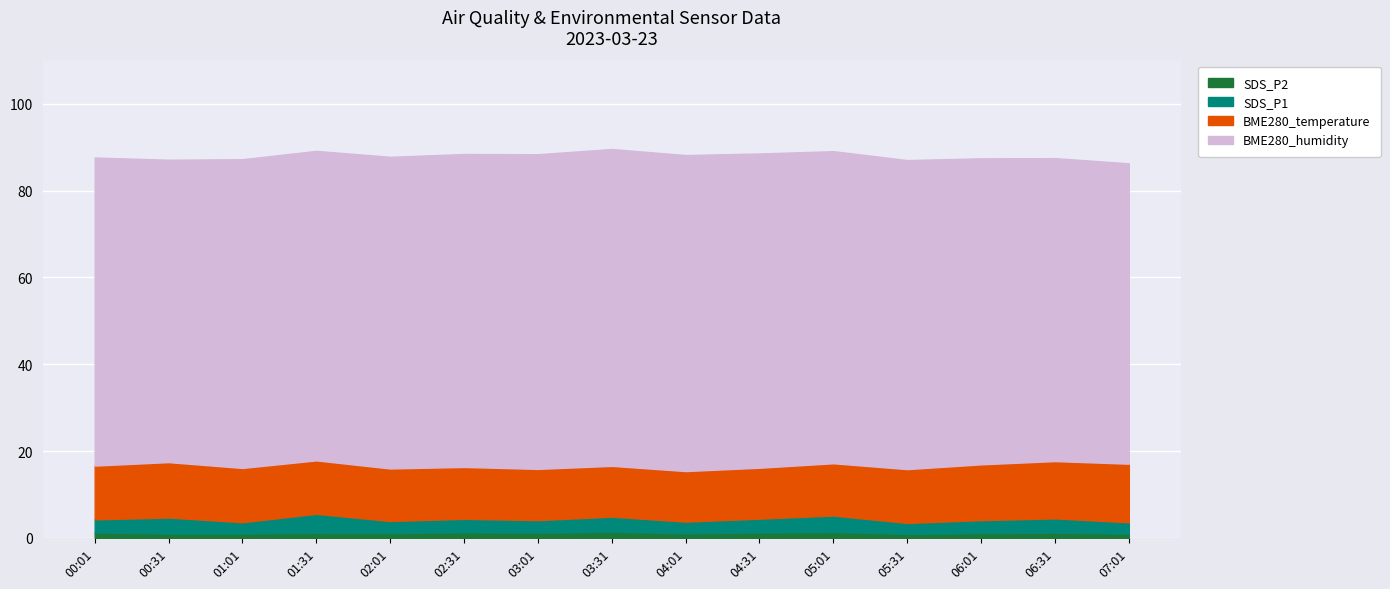

What is the difference between the maximum and minimum values in the SDS_P2 series?

0.4